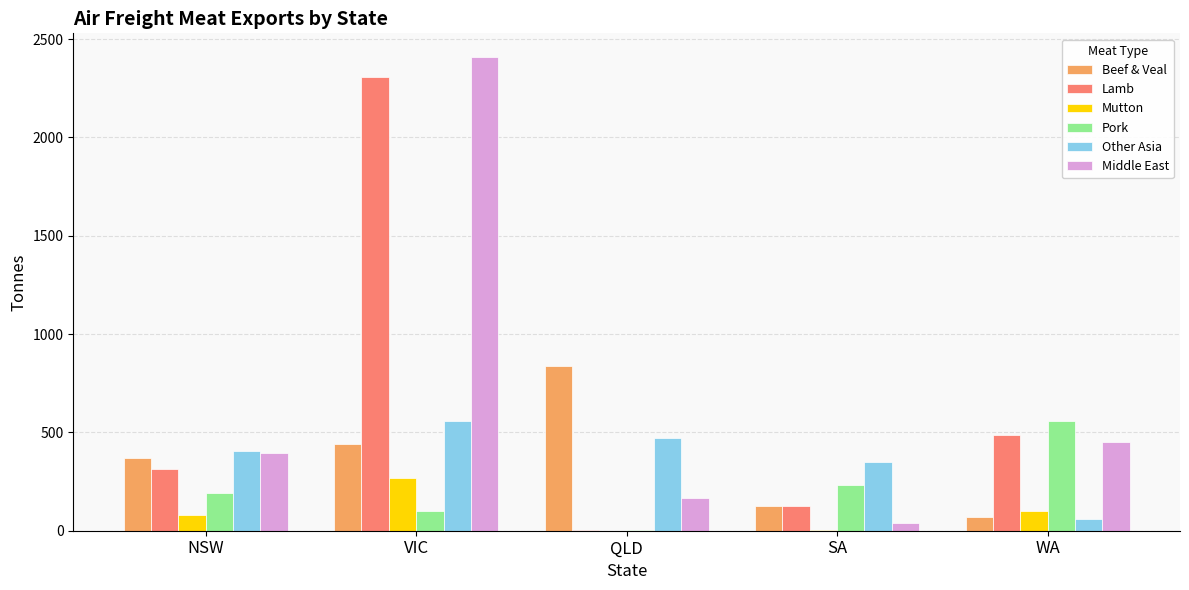

What is the sum of the Lamb values at VIC and WA?

2793.4